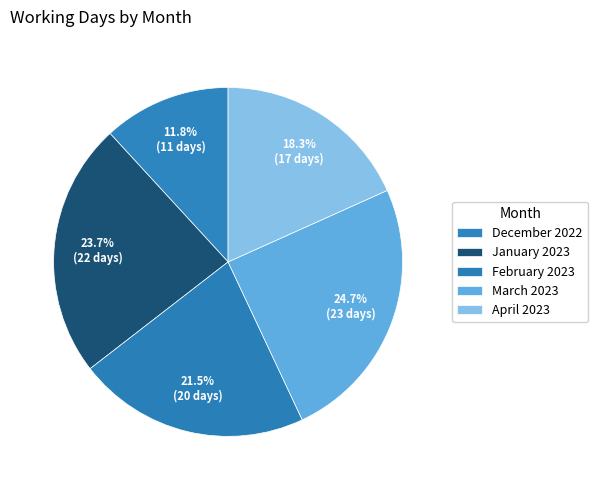

Count the number of slices in the pie.

5